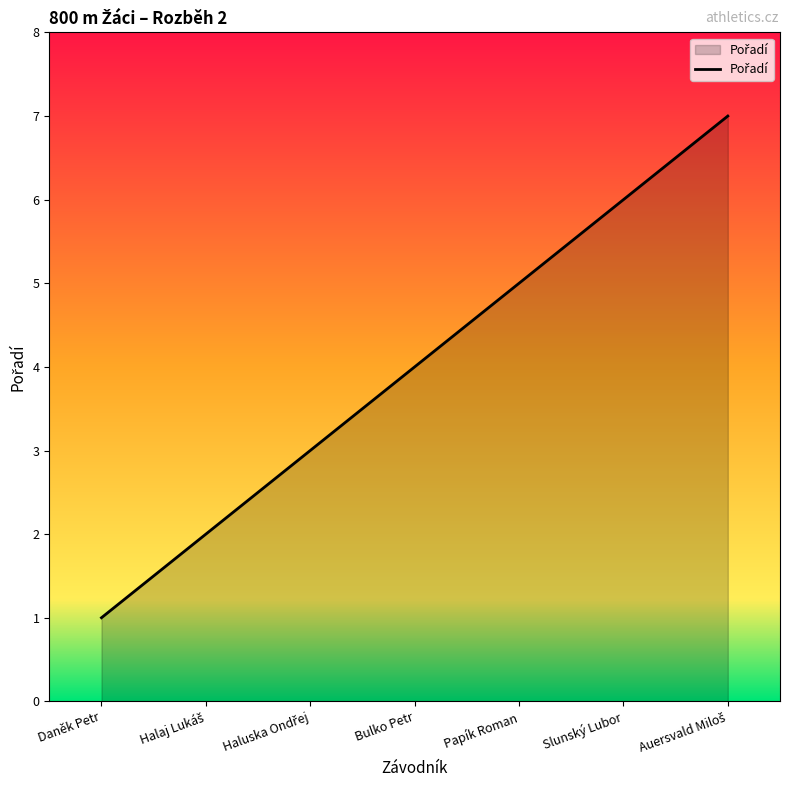

What is the difference between the maximum and minimum values?

6